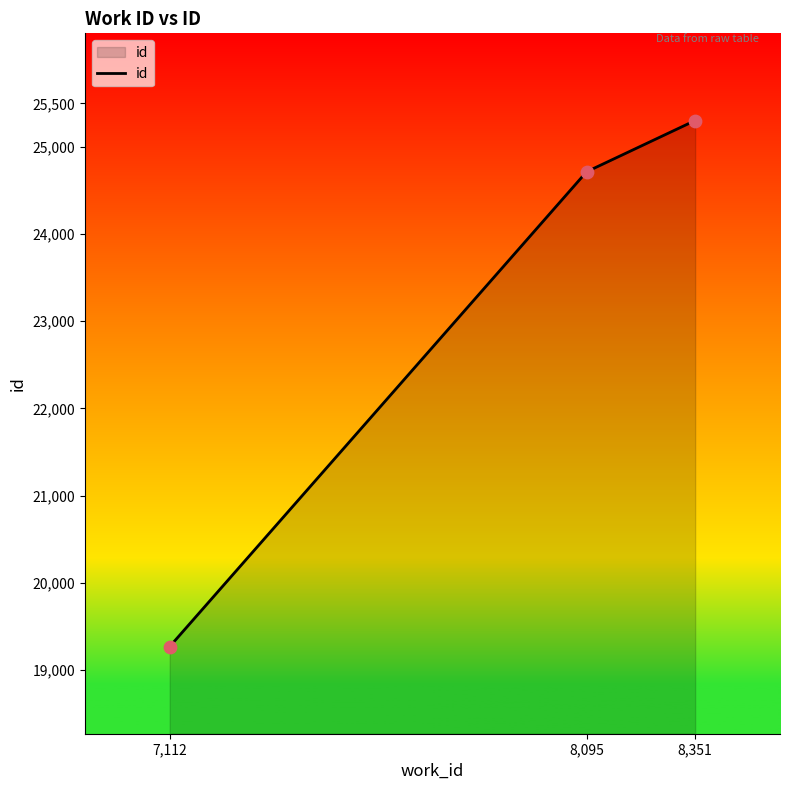

What is the change in value from 7,112 to 8,095?

+5447